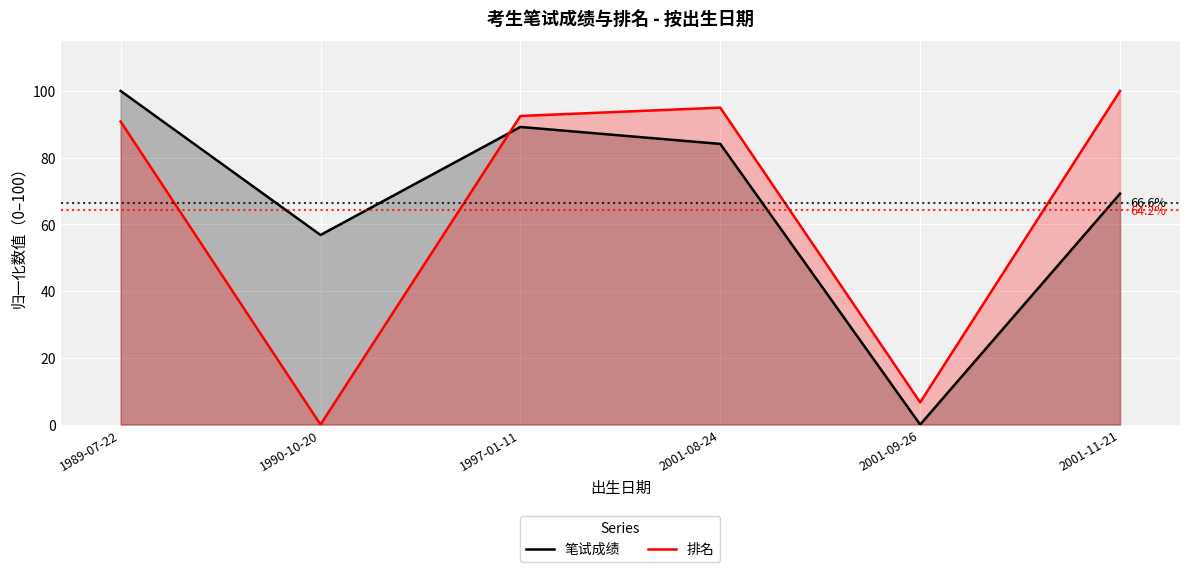

What are all the series names shown in the legend?

笔试成绩, 排名